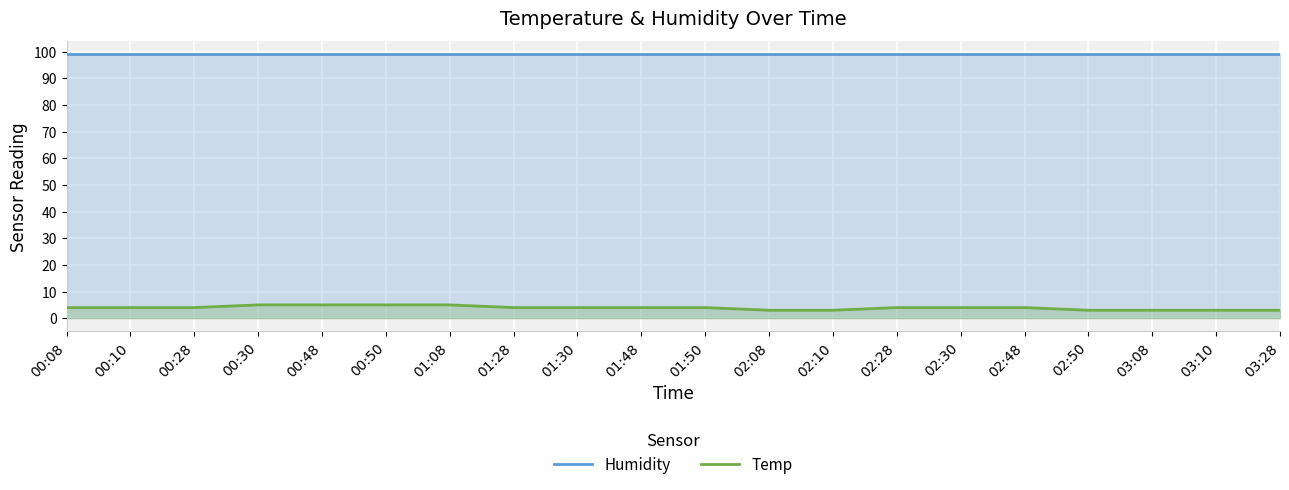

Is the value of Humidity at 00:50 greater than the value of Temp at 03:28?

Yes